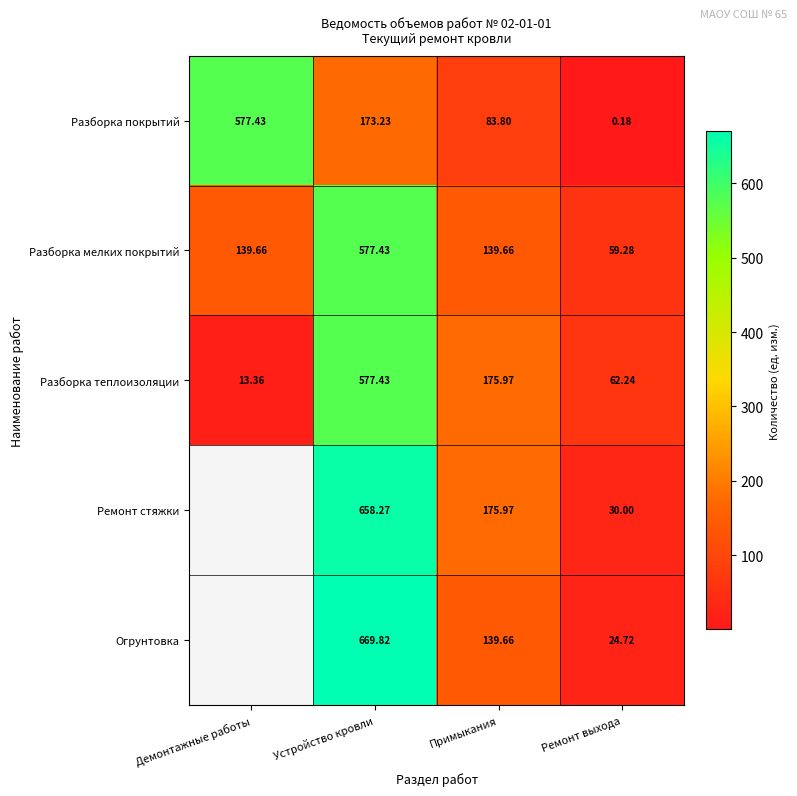

What is the minimum value shown in the chart?

0.2